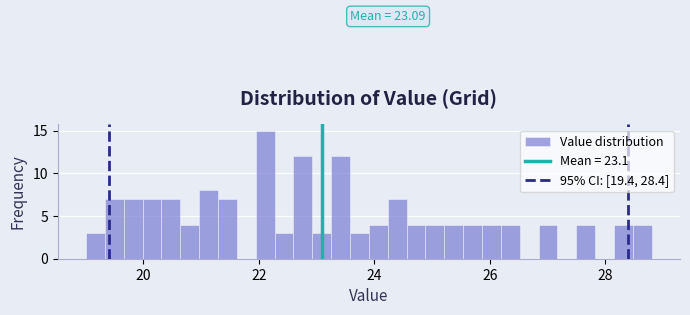

Read against the x-axis, roughly where is the centre of the tallest bar?

22.2